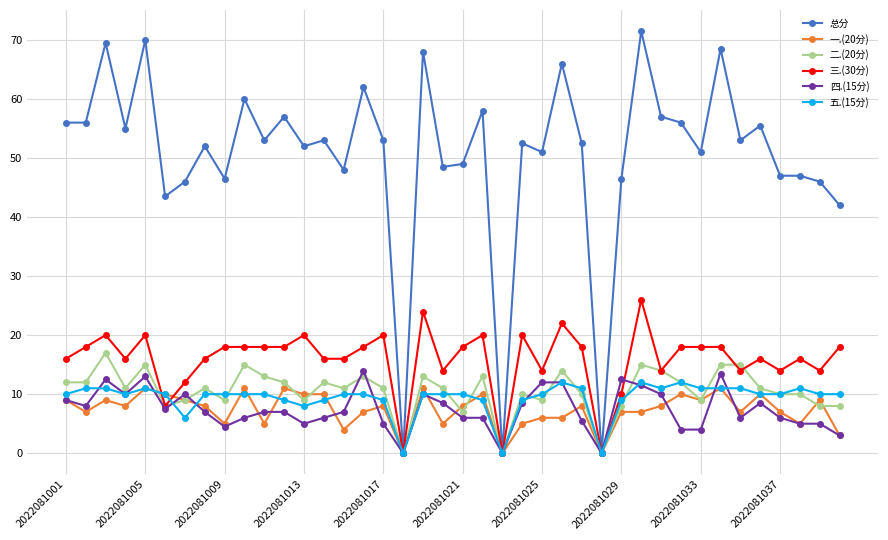

What is the difference between the maximum and minimum values in the 二.(20分) series?

17.0